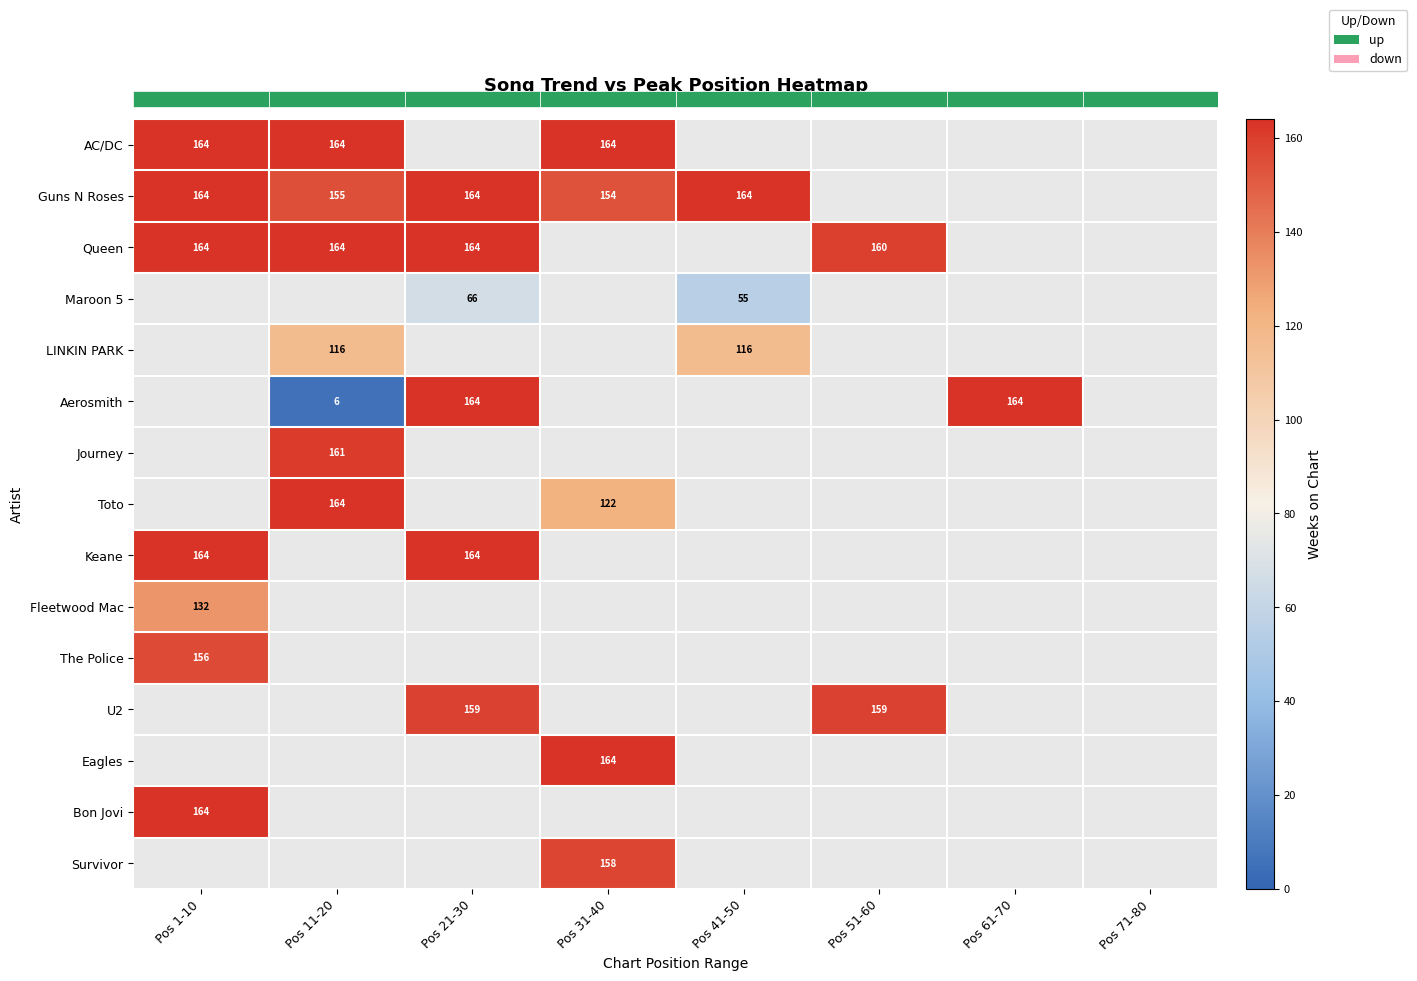

Is it true that Bon Jovi equals 223 at Pos 1-10?

False